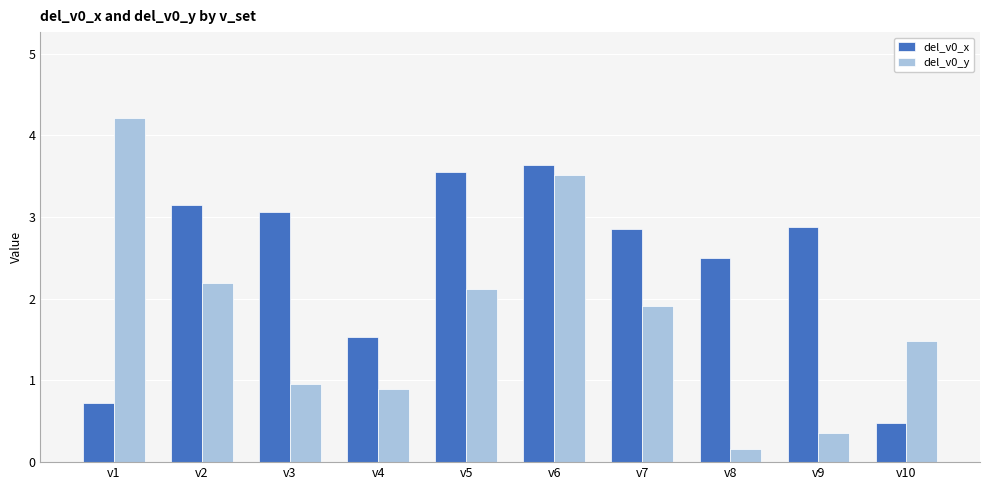

Rank the series by their average value, from highest to lowest.

del_v0_x, del_v0_y